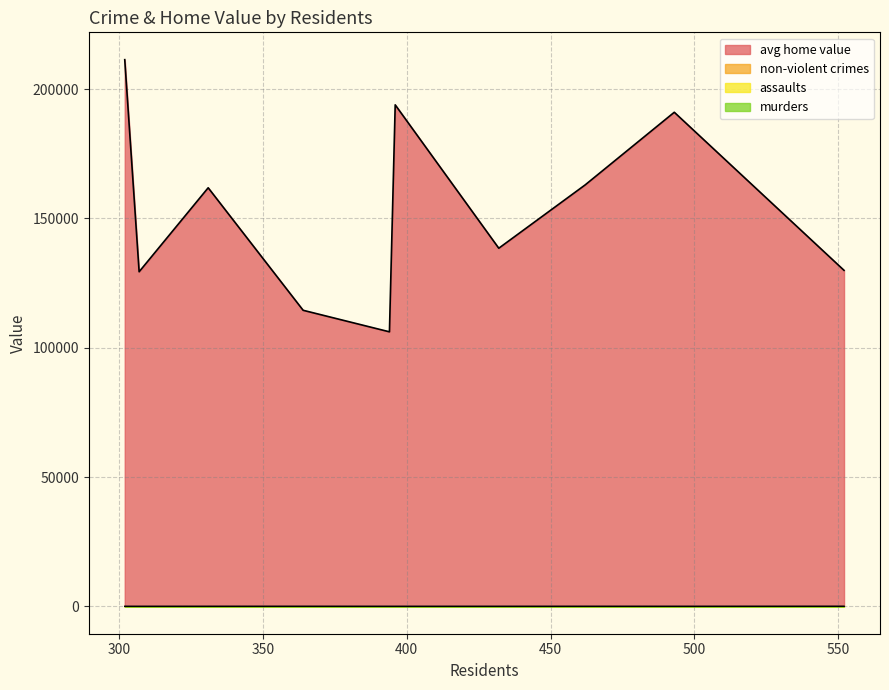

Where does the non-violent crimes series first go above 9?

302